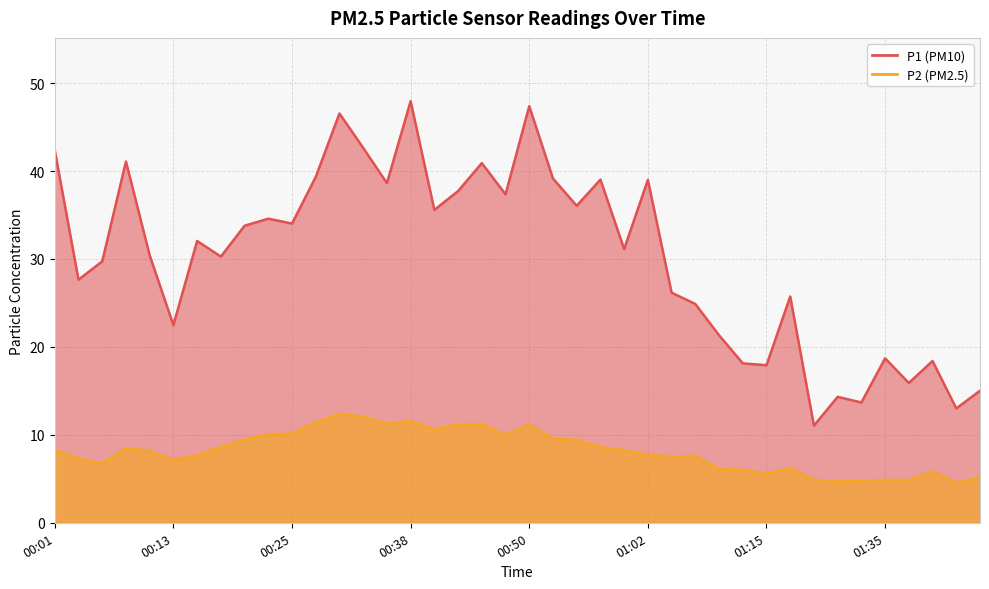

What is the greatest value displayed?

48.0